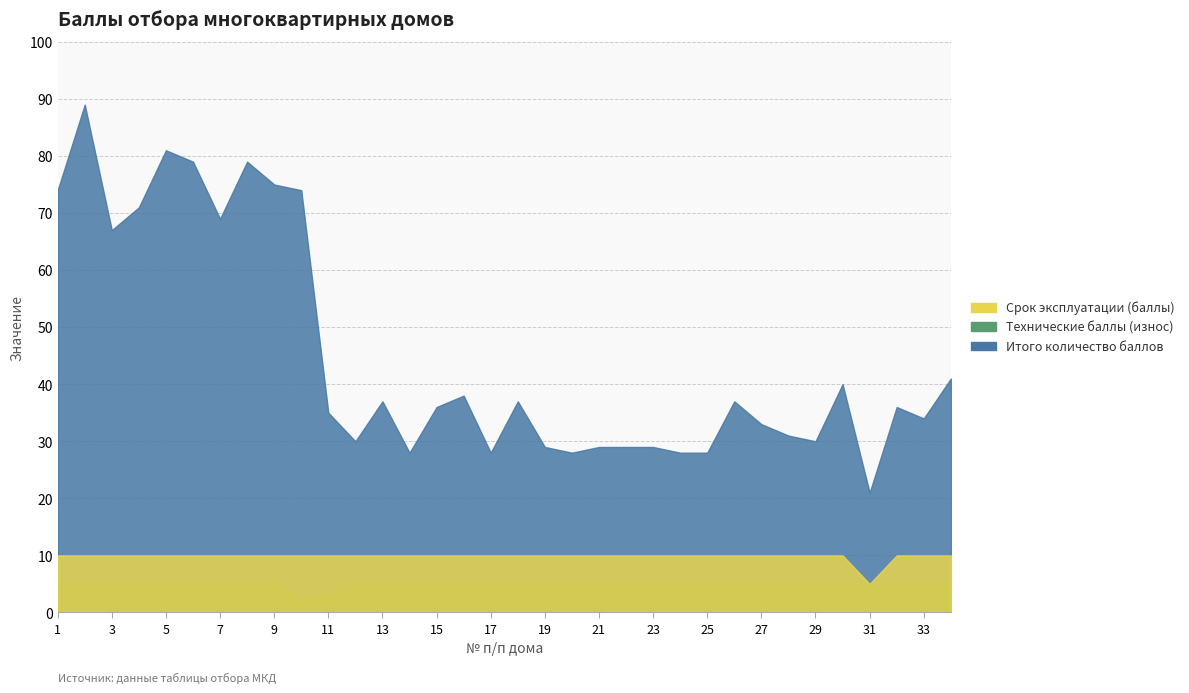

How many Технические баллы (износ) values are between 5 and 6?

32